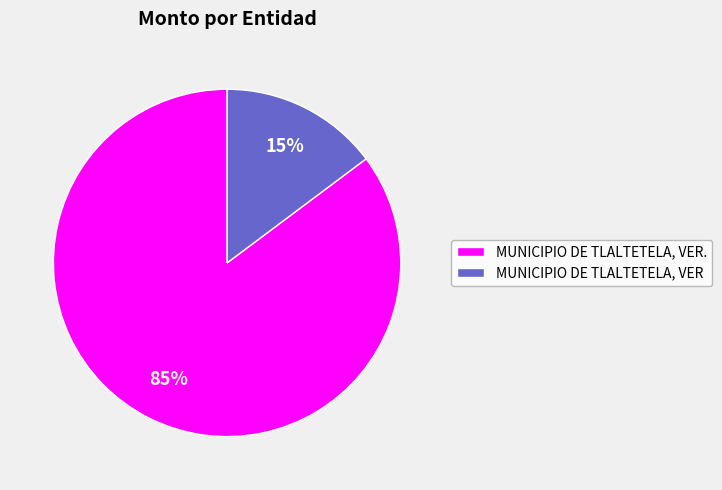

To the nearest percent, what portion does MUNICIPIO DE TLALTETELA, VER represent?

15%